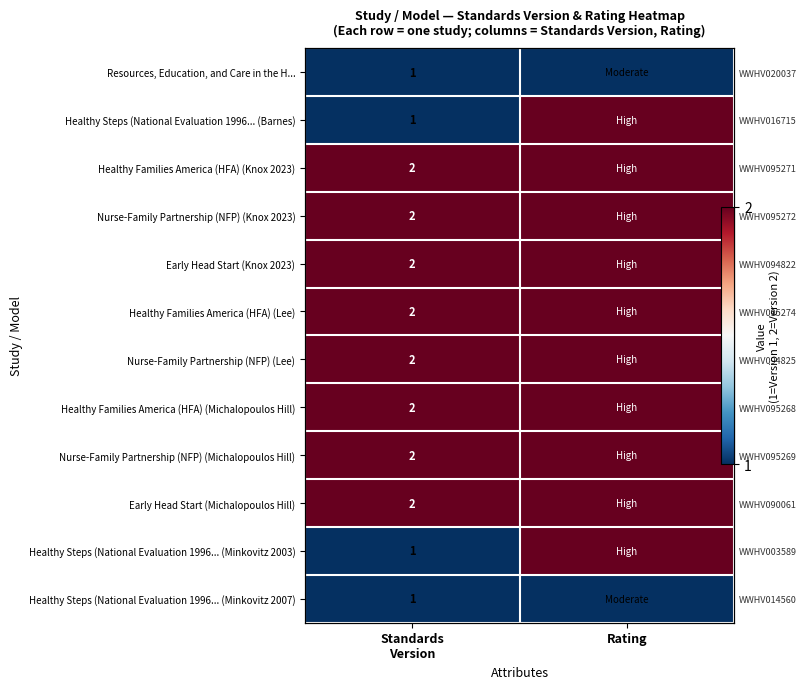

What is the average value of the Nurse-Family Partnership (NFP) (Knox 2023) series?

2